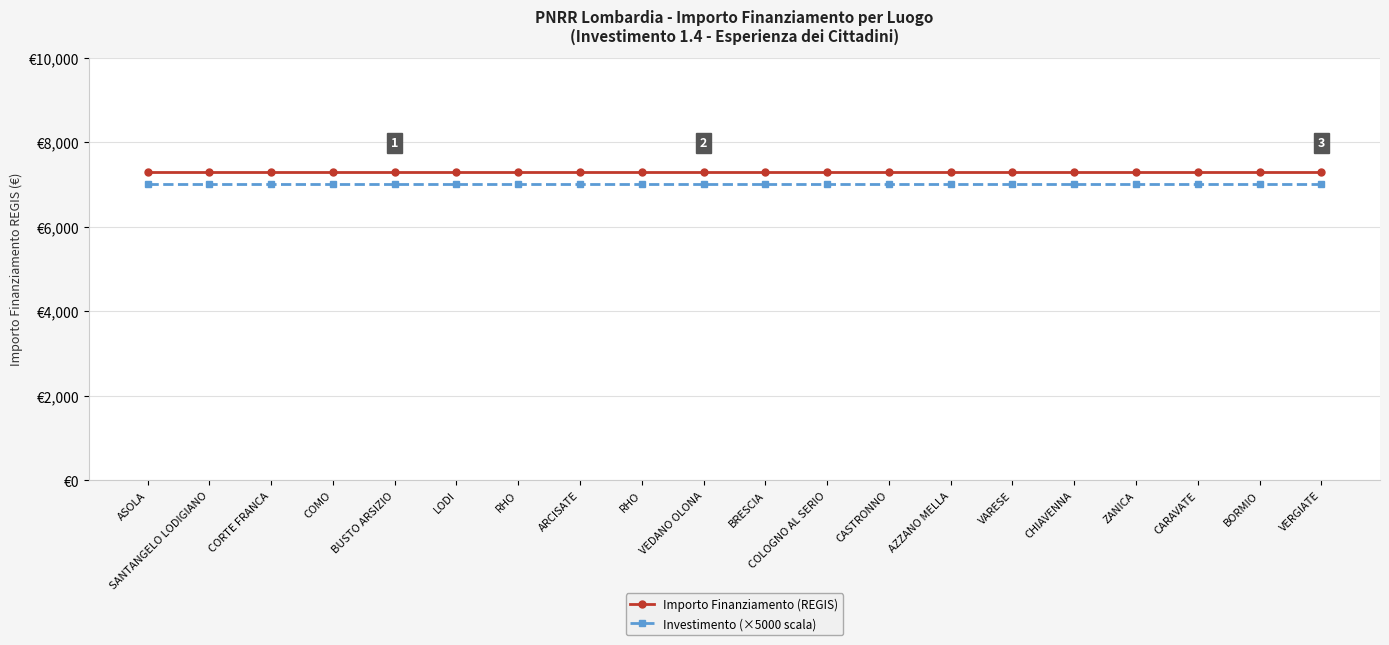

Does the chart display data point markers on the line(s)?

Yes